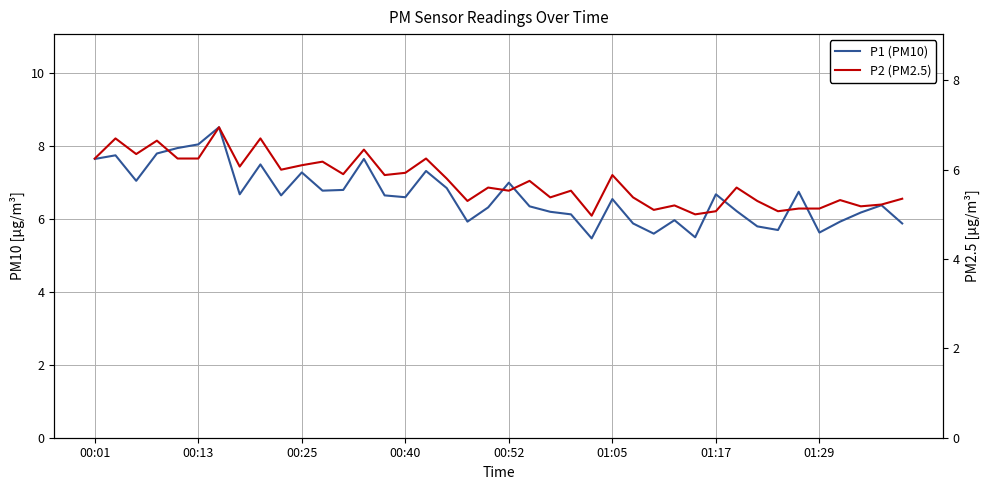

Is this an area chart (filled region under the line)?

No